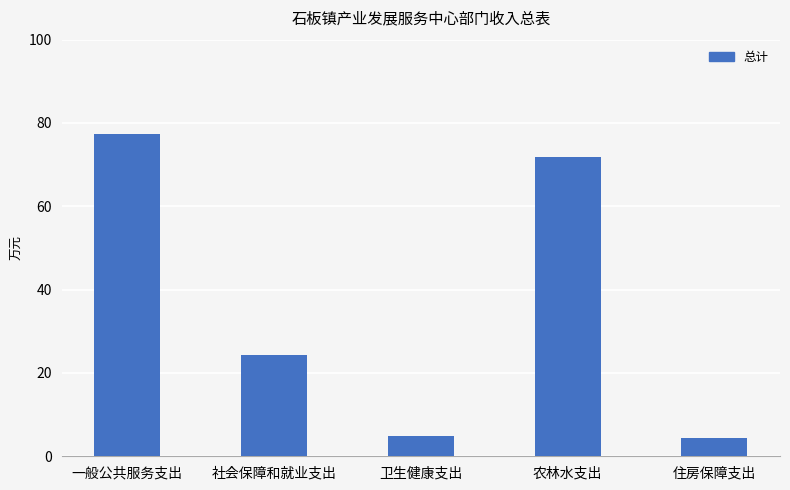

Read the value at 住房保障支出.

4.4